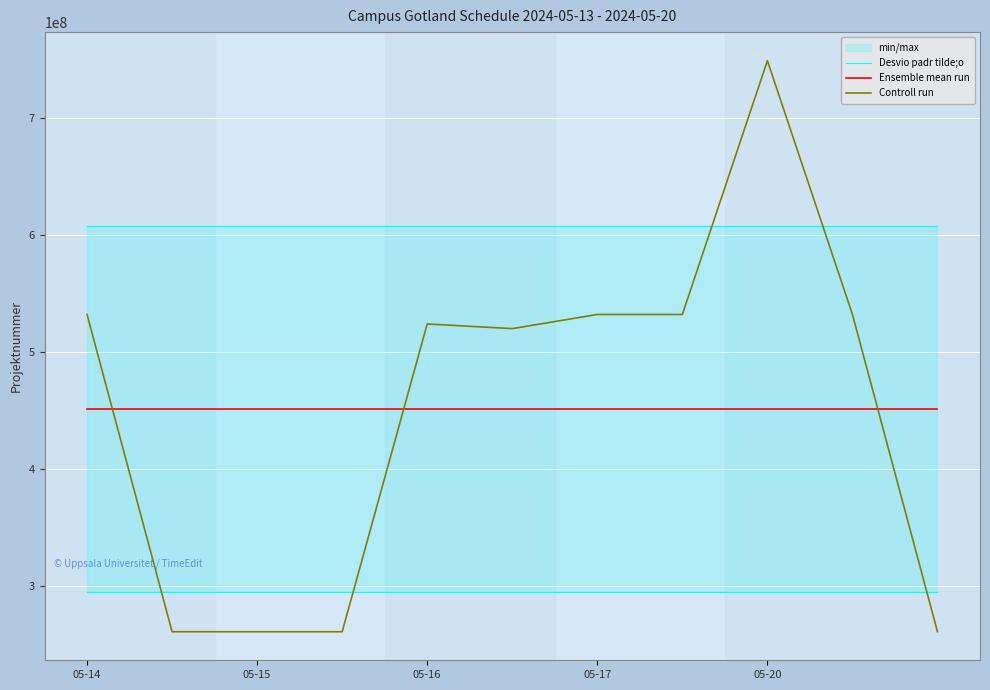

Where do Controll run and Desvio padr tilde;o first cross each other?

7 and 8